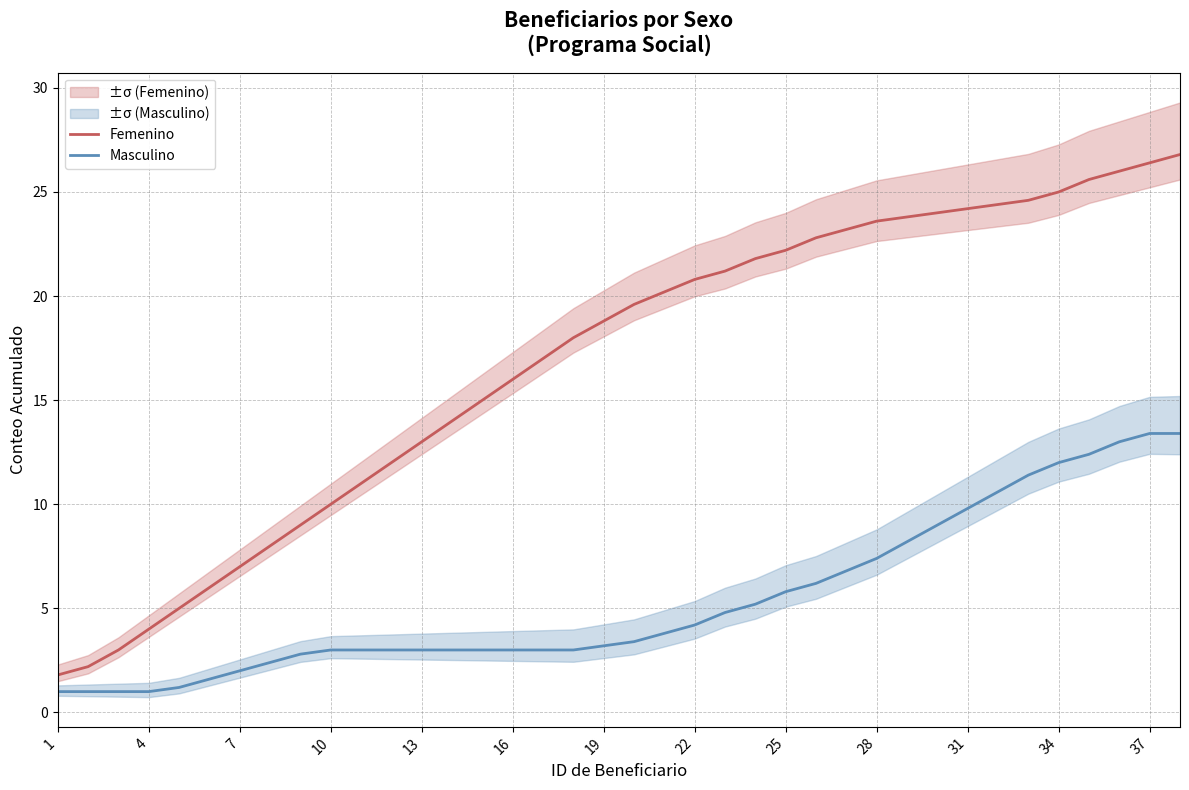

How many data points in Femenino are above 19?

19